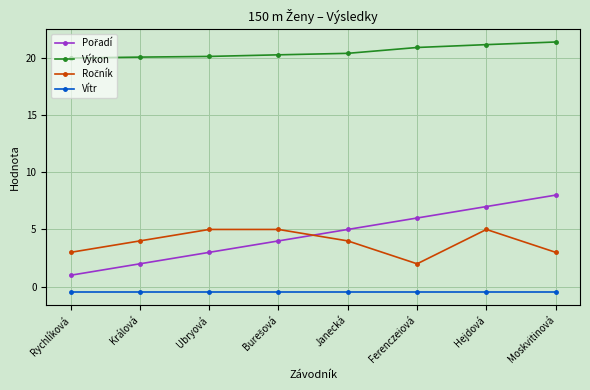

What is the total value across all series at Ubryová?

27.6